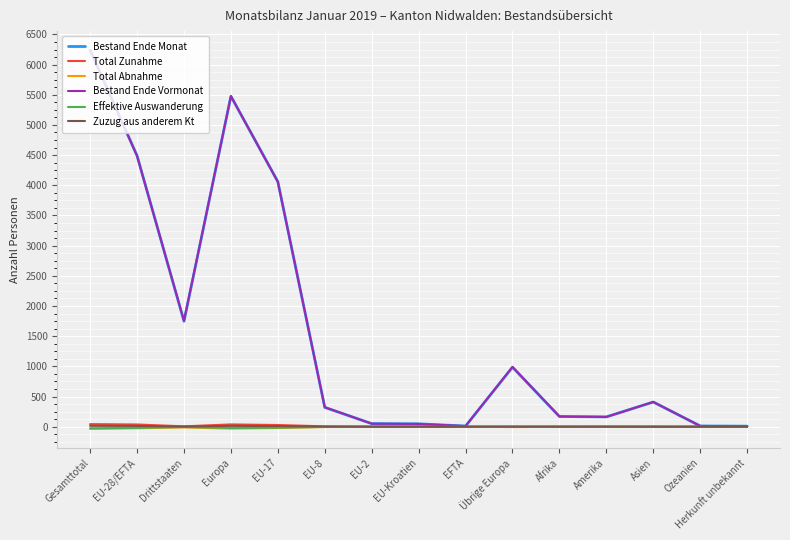

At which category does the chart reach its peak across all series?

Gesamttotal